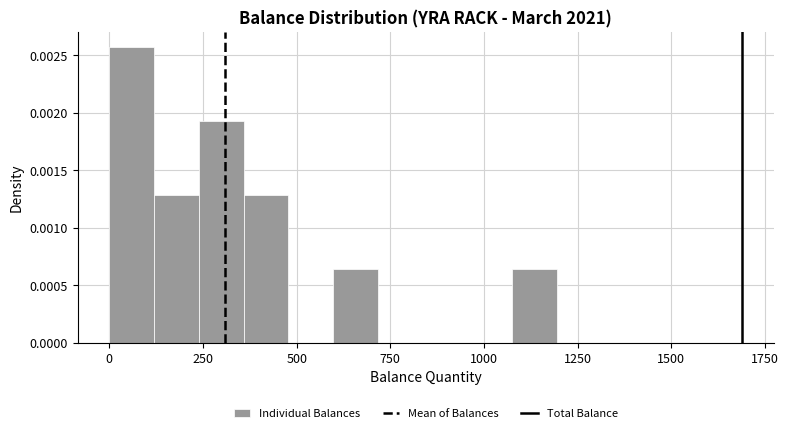

Around what value on the x-axis is the tallest bar? Give the approximate position of its centre, as read against the axis.

50